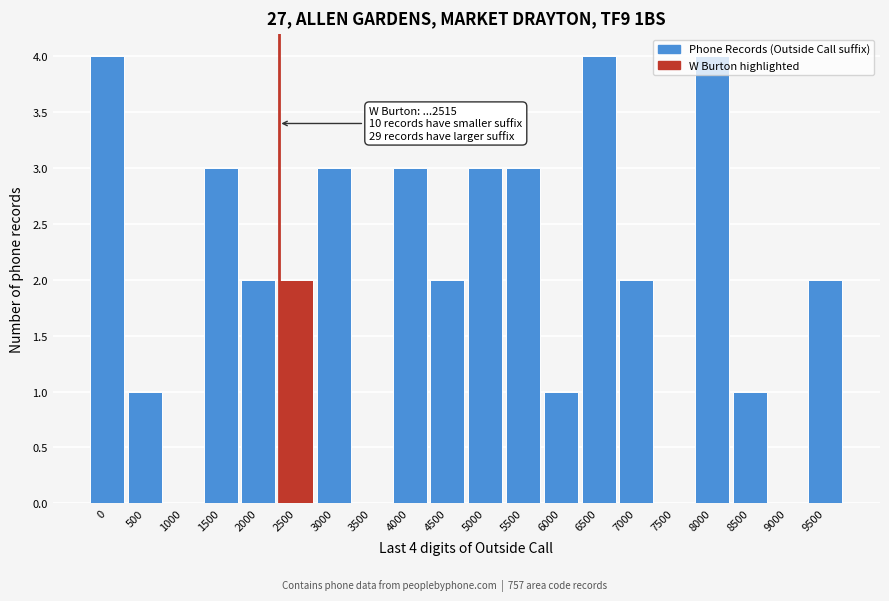

The chart shows a value of 2 at 7000. True or false?

True